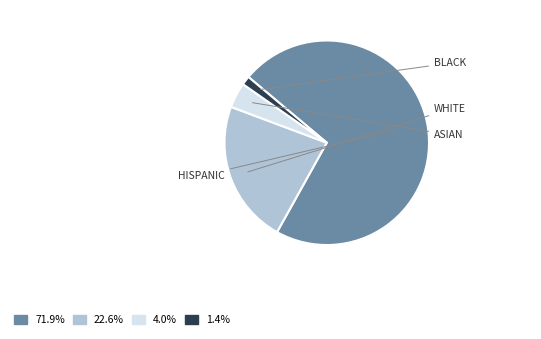

What is the ratio of the value at 71.9% to the value at 22.6%?

3.2